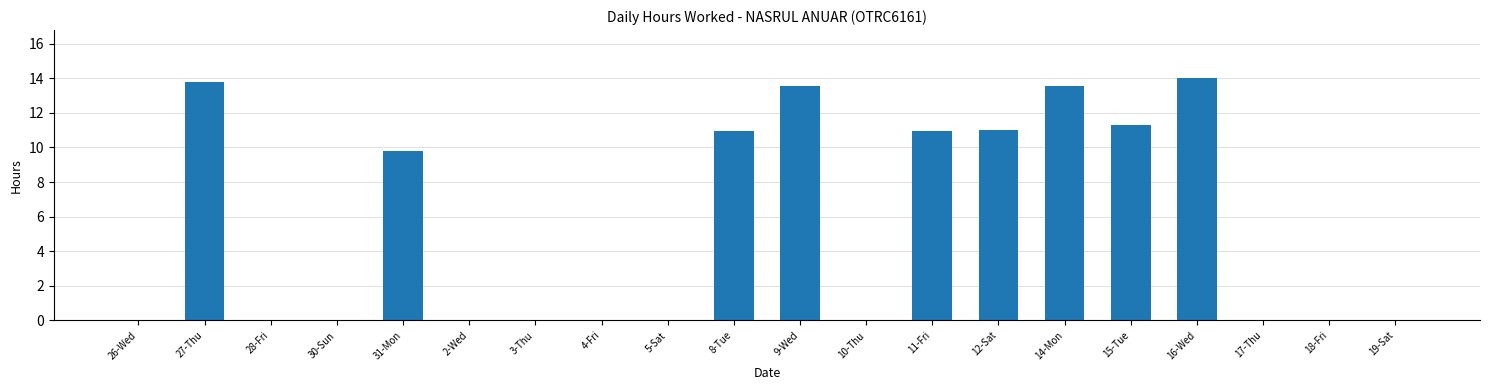

Approximately how many times larger is the value at 9-Wed compared to 12-Sat?

1.2